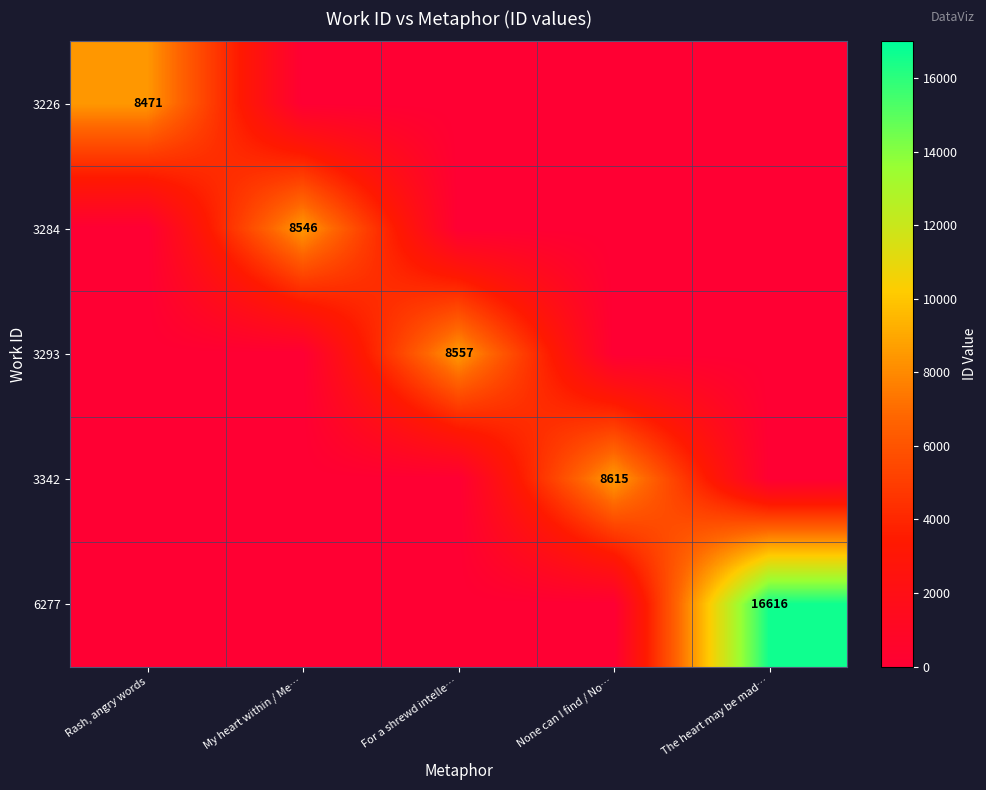

The 3226 series shows 13105 at Rash, angry words. True or false?

False